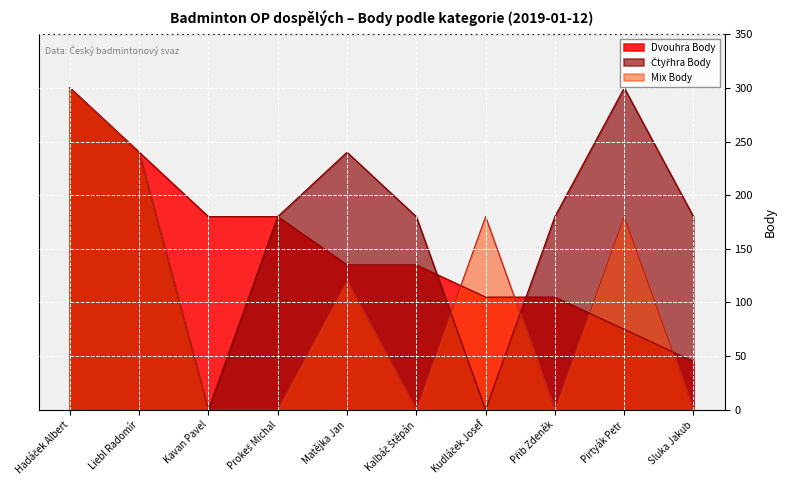

True or false: Mix Body and Čtyřhra Body intersect in this chart.

True